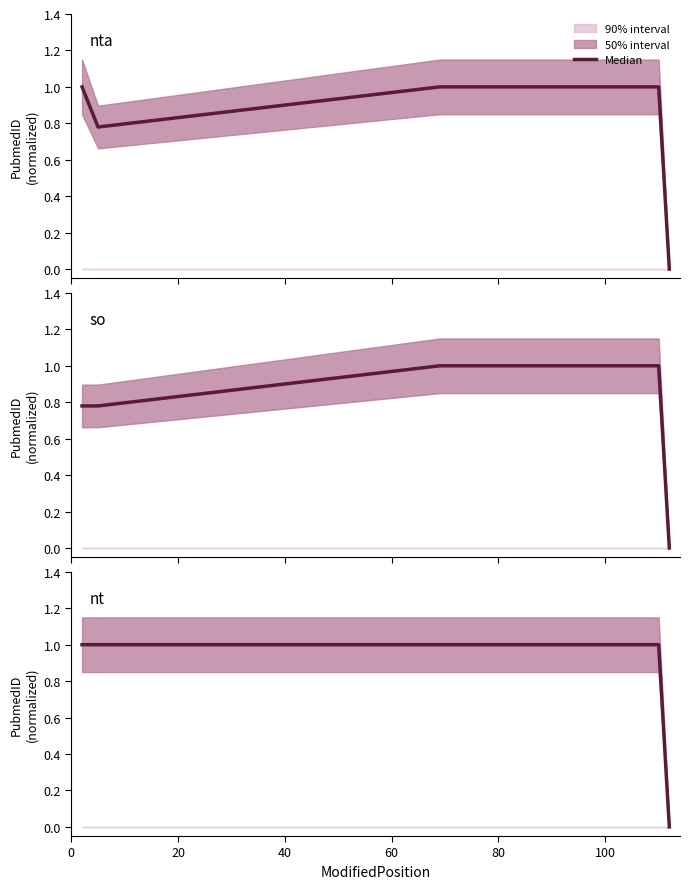

What is the change in value from 0 to 80?

-1